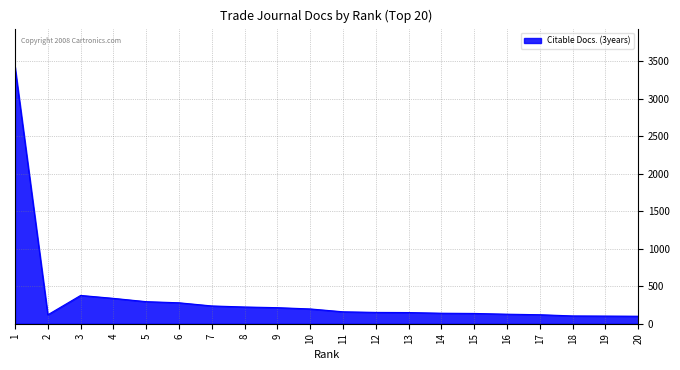

What is the ratio of the value at 13 to the value at 18?

1.4